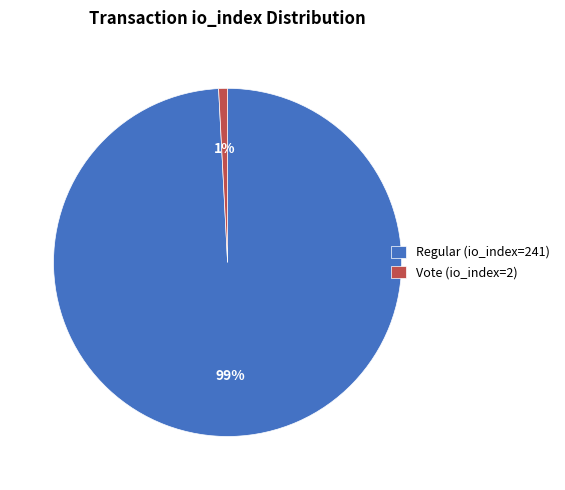

True or false: Vote (io_index=2) accounts for 11% of the total.

False